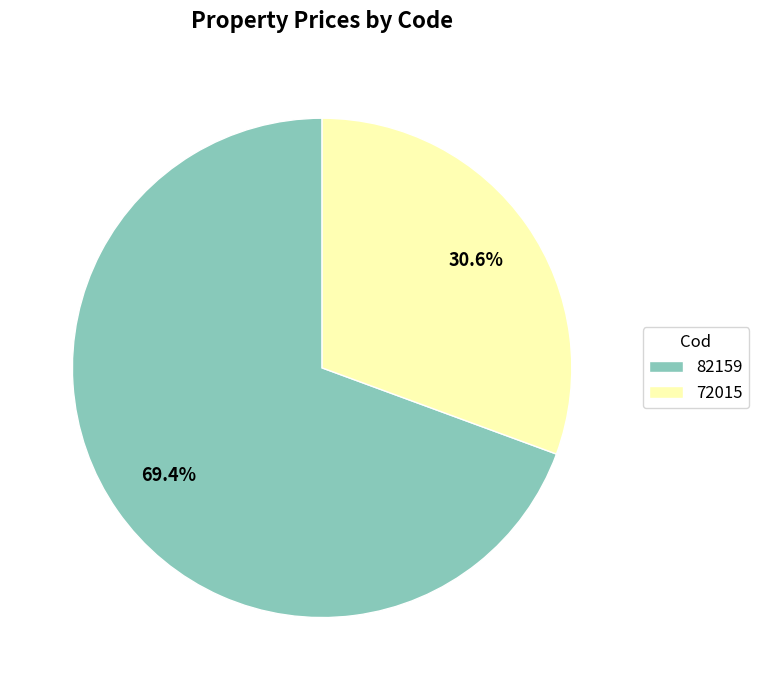

Which slice represents more than half of the pie?

82159